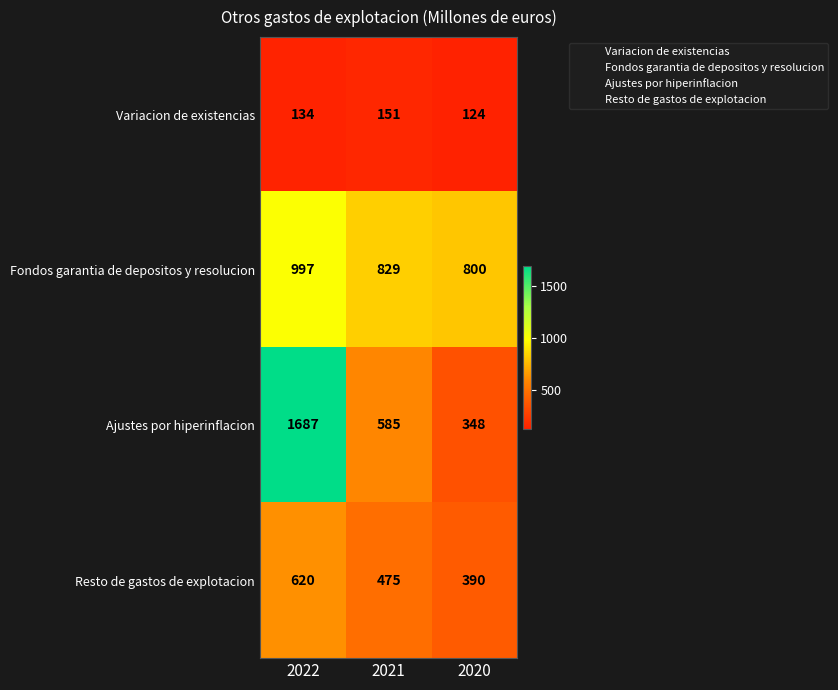

At which category does the chart reach its minimum across all series?

2020